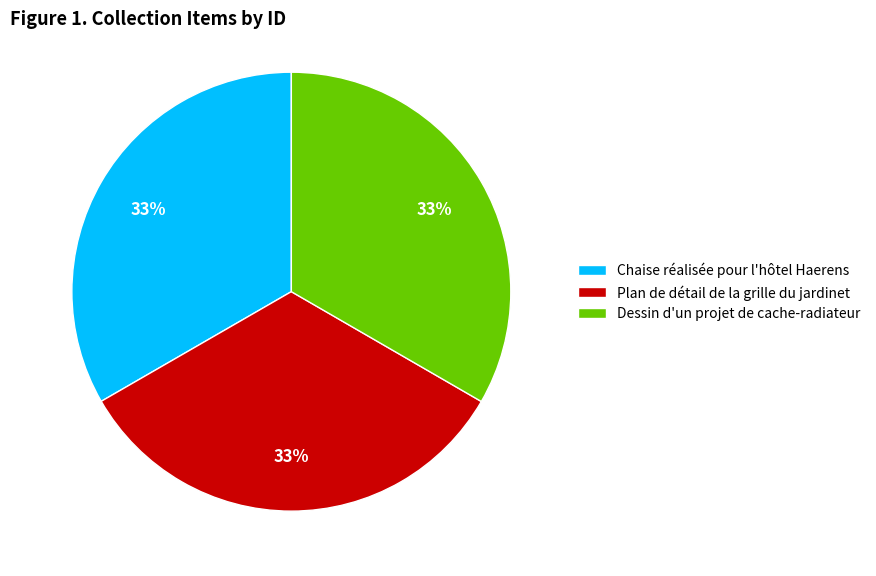

Count the number of slices in the pie.

3